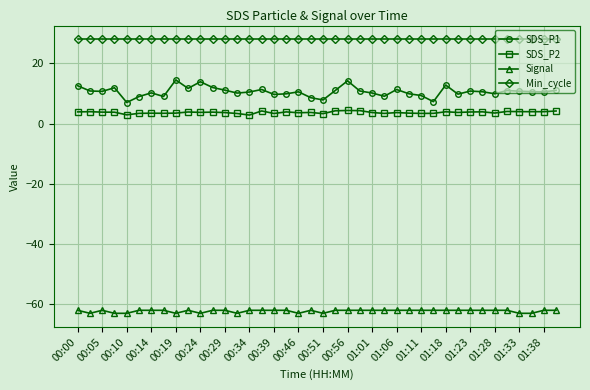

Which series has the widest spread of values?

SDS_P1